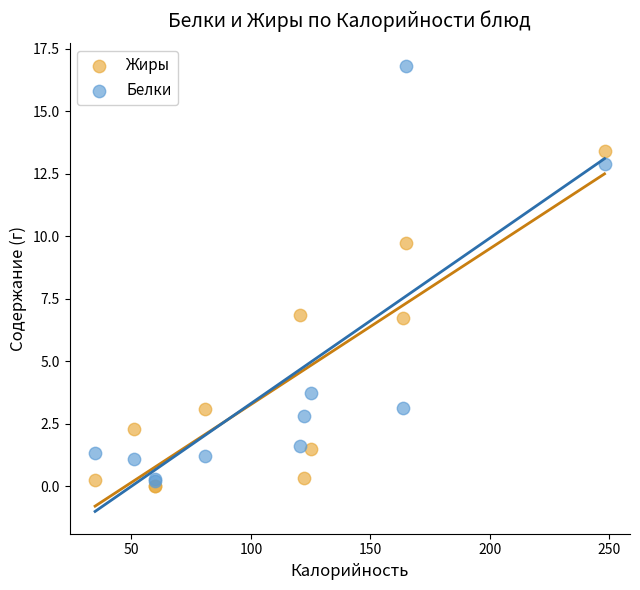

Which series has the largest Y range (max minus min)?

Белки